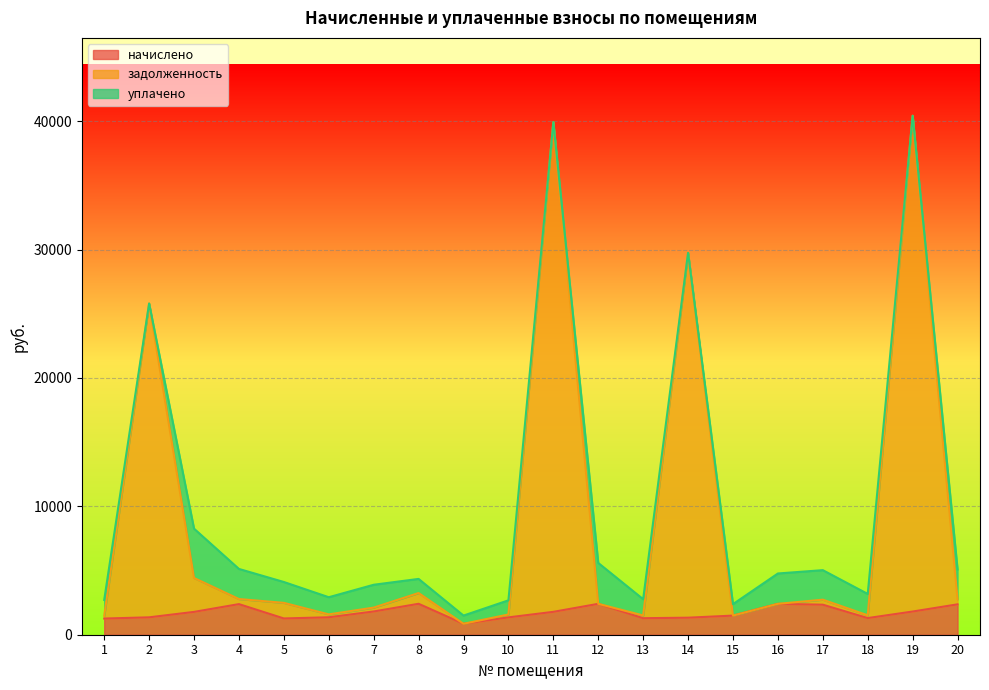

True or false: задолженность has more than 2 points higher than both neighbors.

True